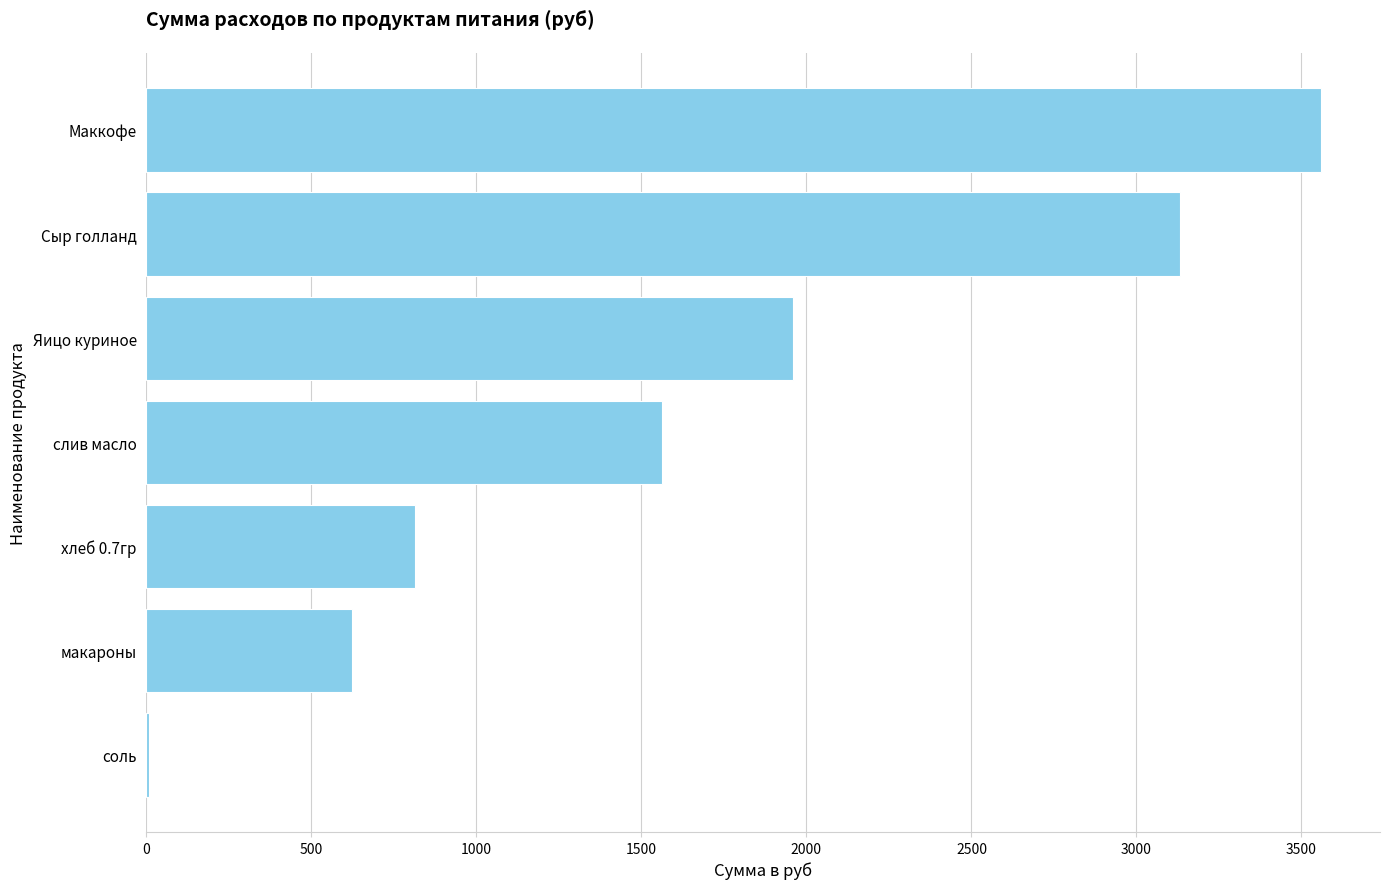

What is the average value?

1665.5